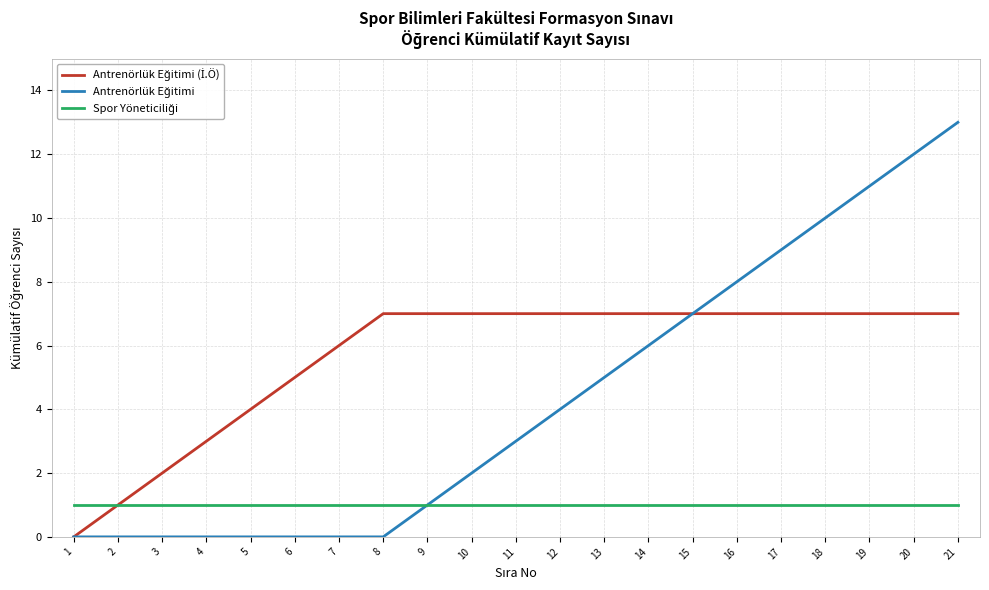

At which category is the sum across all series the highest?

21